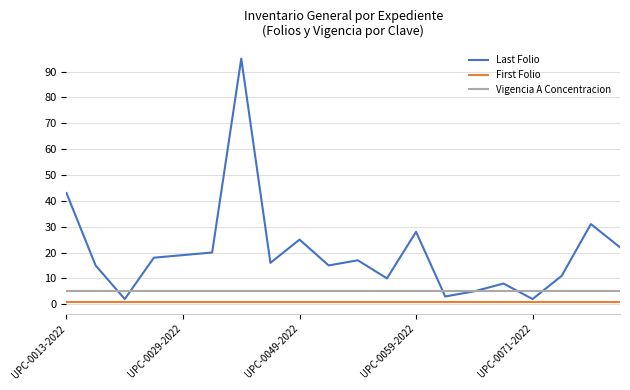

Which series has the largest range (max minus min)?

Last Folio